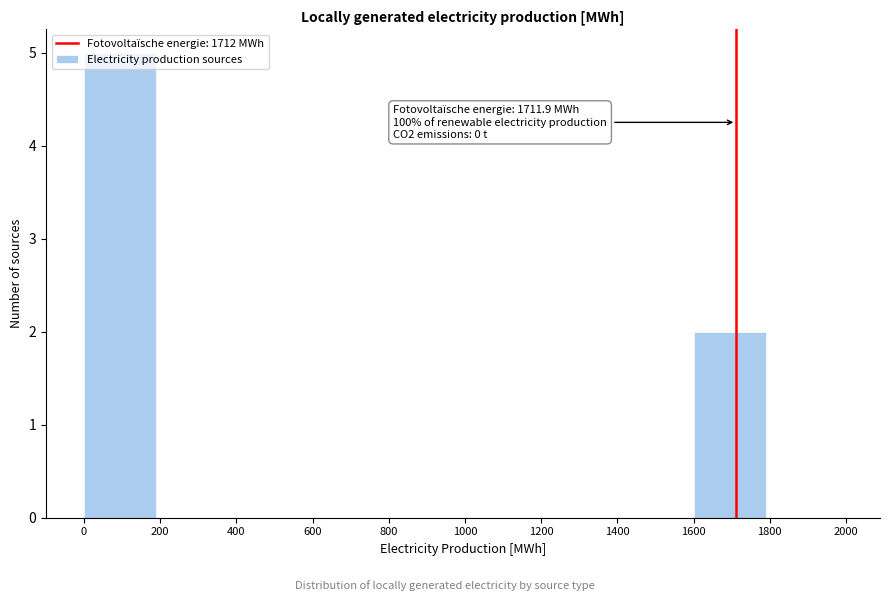

Over which range of the x-axis is the bar tallest?

0 to 200